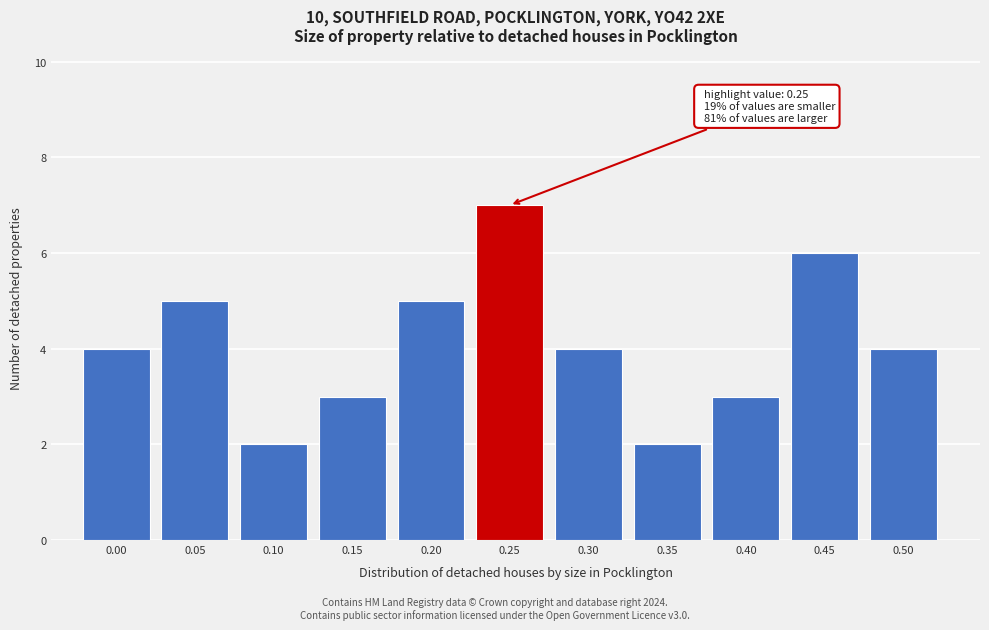

Reading right to left, transcribe all the data shown in this chart.

0.50=4	0.45=6	0.40=3	0.35=2	0.30=4	0.25=7	0.20=5	0.15=3	0.10=2	0.05=5	0.00=4